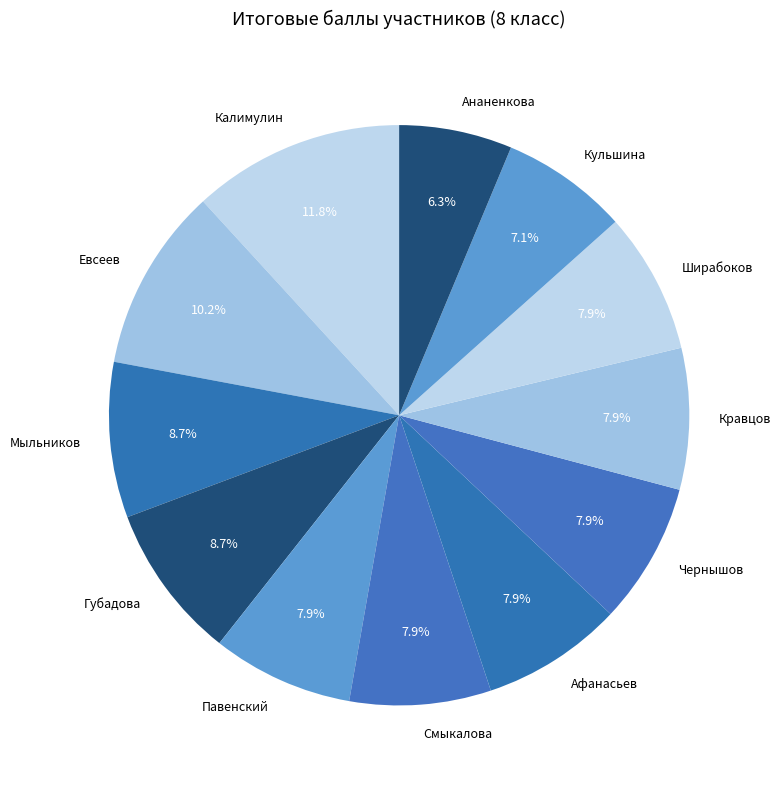

Is there any slice that represents more than half of the pie?

No